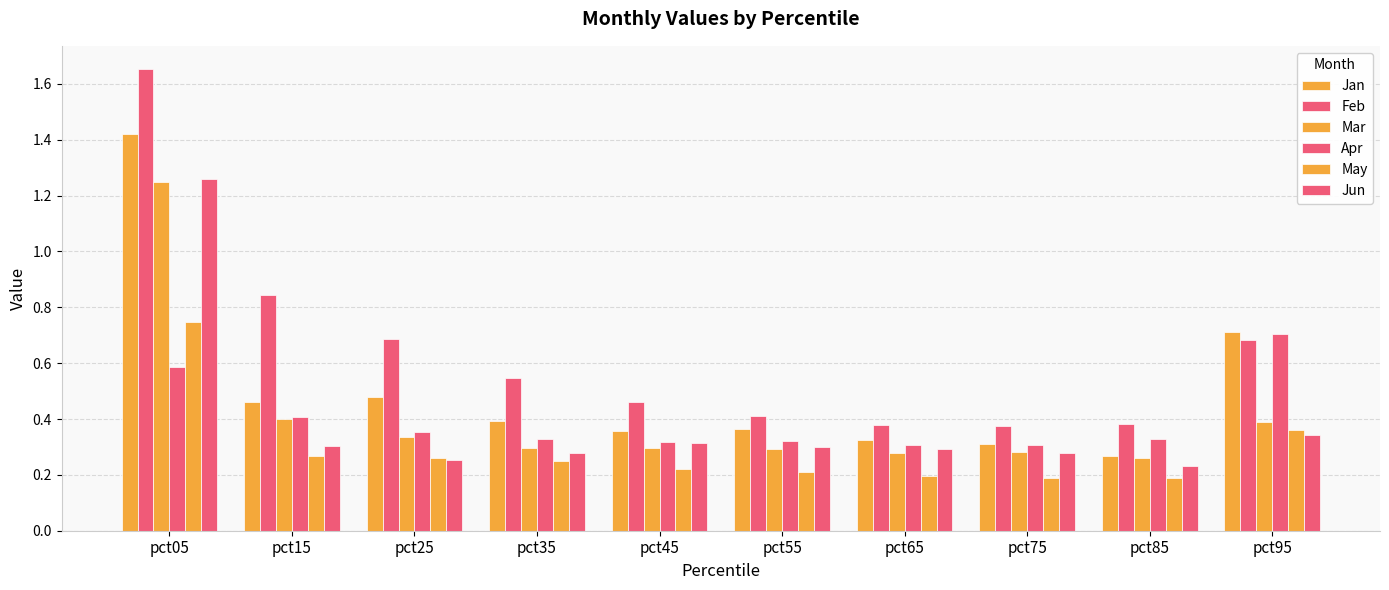

What is the difference between the Mar values at pct85 and pct15?

0.1